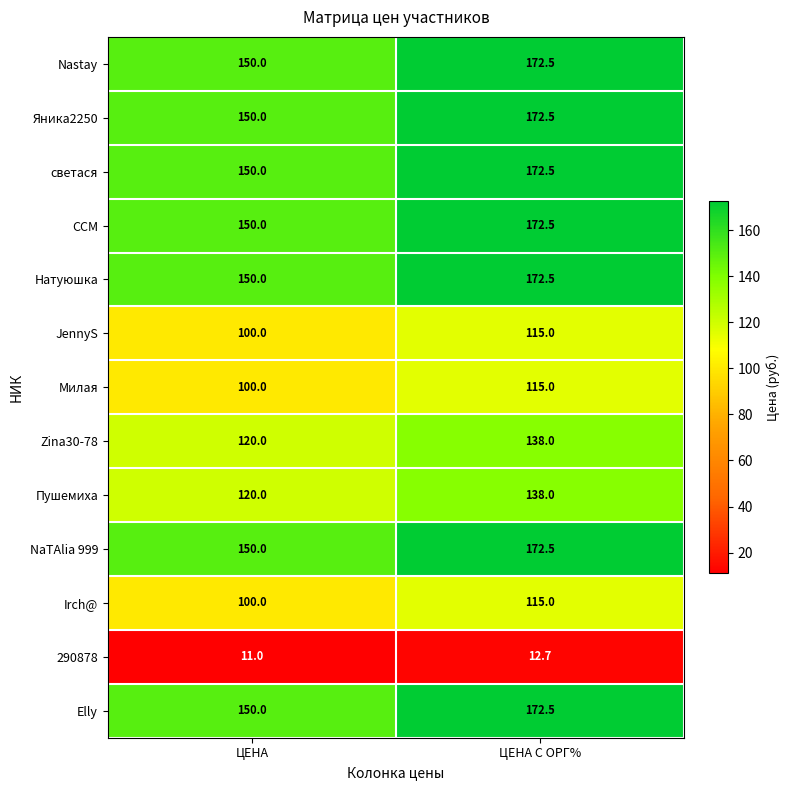

True or false: Пушемиха has a value of 81.3 at ЦЕНА С ОРГ%.

False